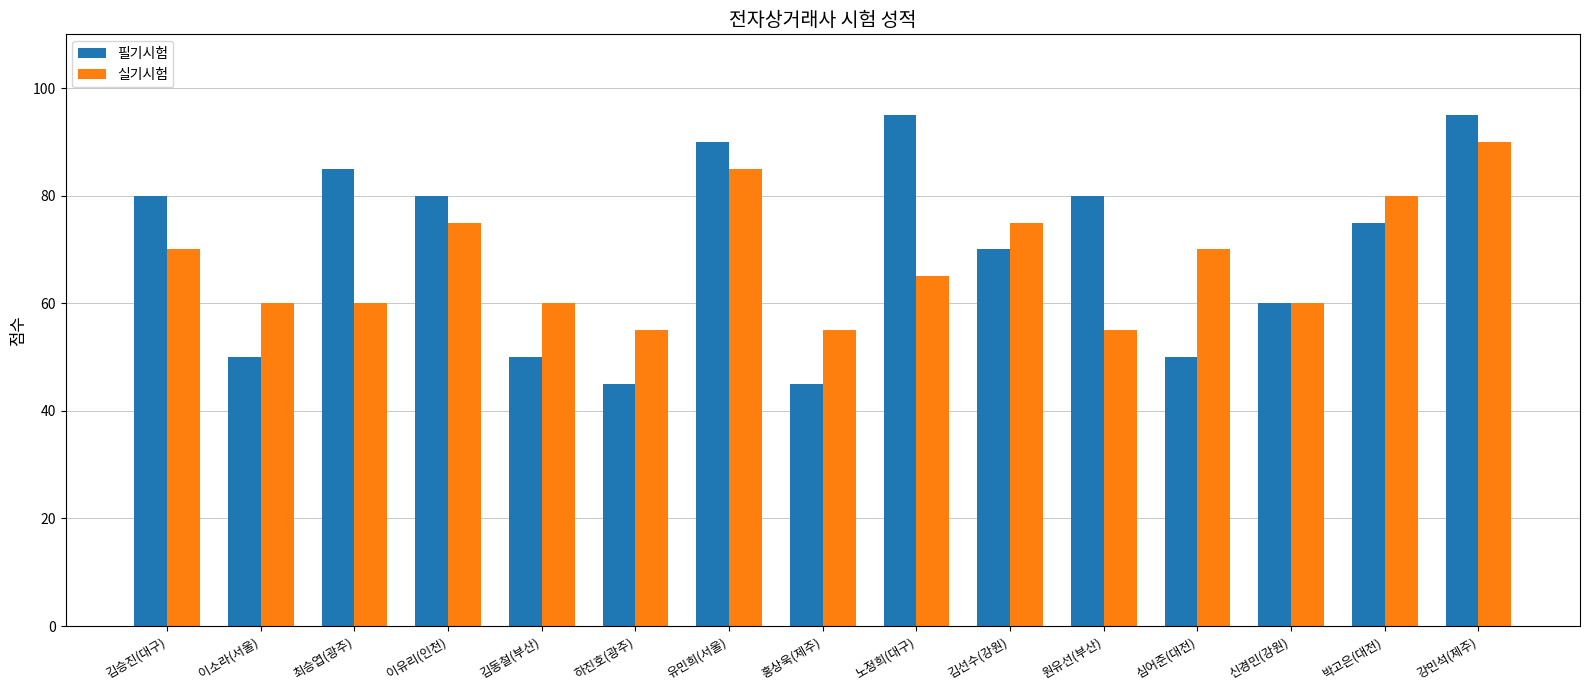

Reading left to right, what are all the values shown in this chart?

필기시험: 80	50	85	80	50	45	90	45	95	70	80	50	60	75	95
실기시험: 70	60	60	75	60	55	85	55	65	75	55	70	60	80	90